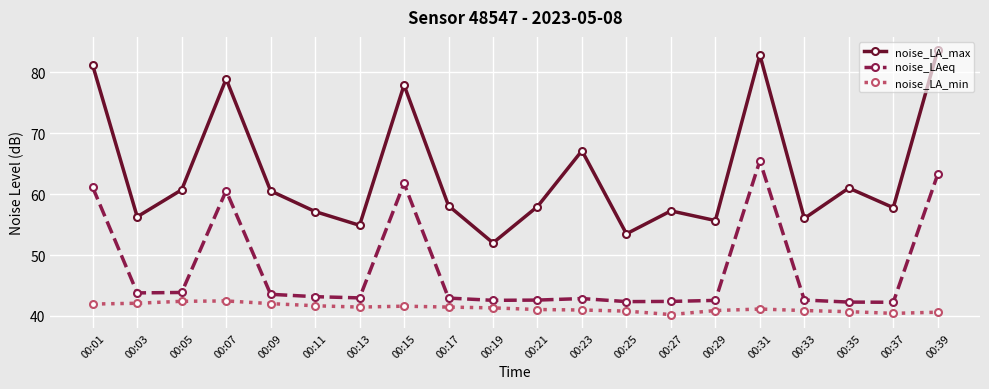

Where is the first local maximum for noise_LAeq?

00:07